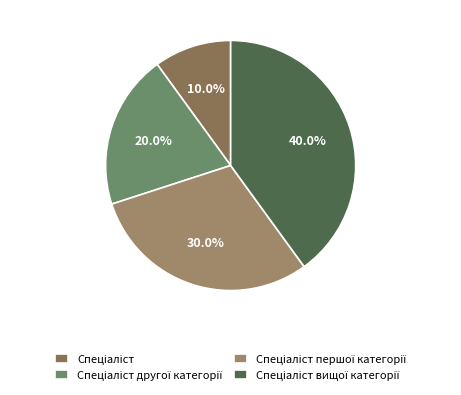

How many segments does this pie chart have?

4